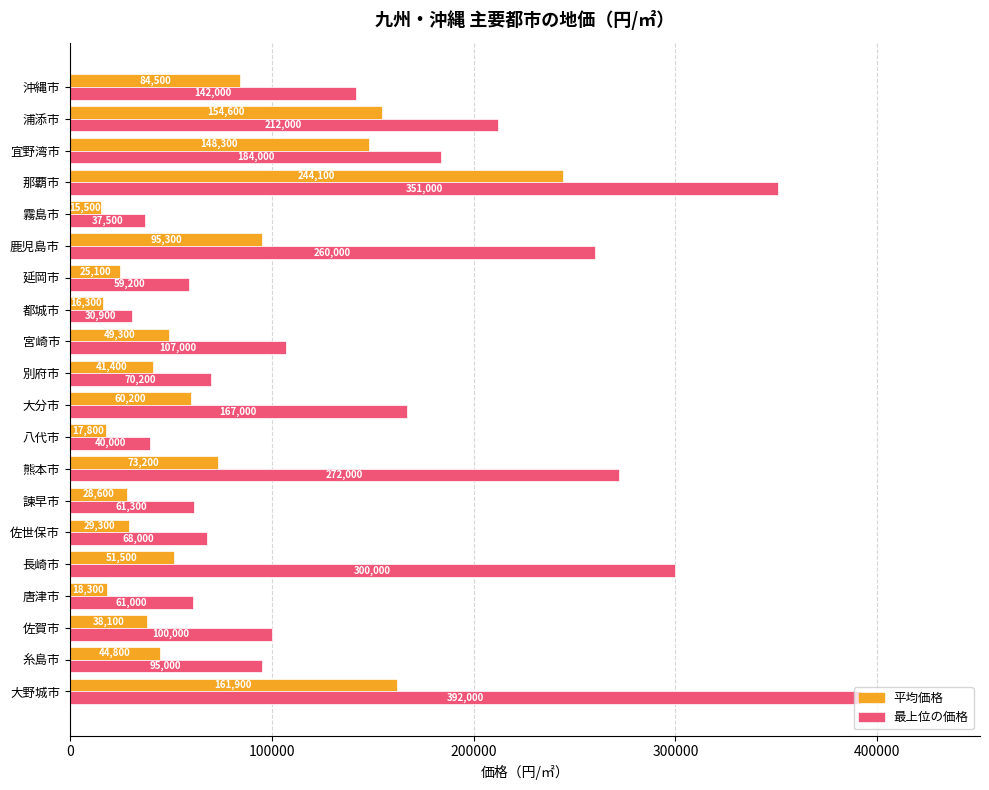

What is the average value of the 最上位の価格 series?

150505